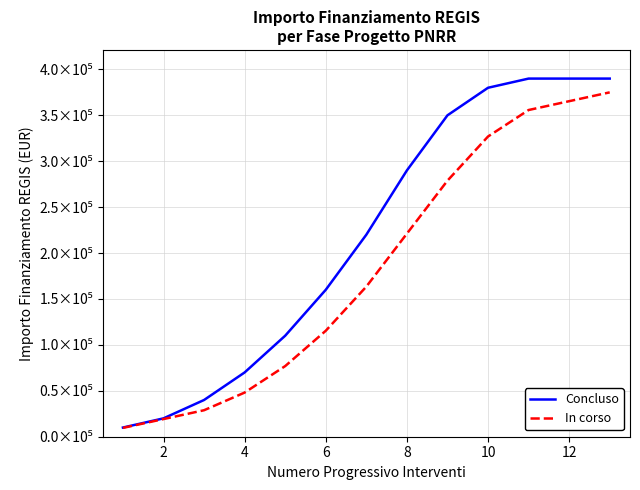

Is this an area chart (filled region under the line)?

No